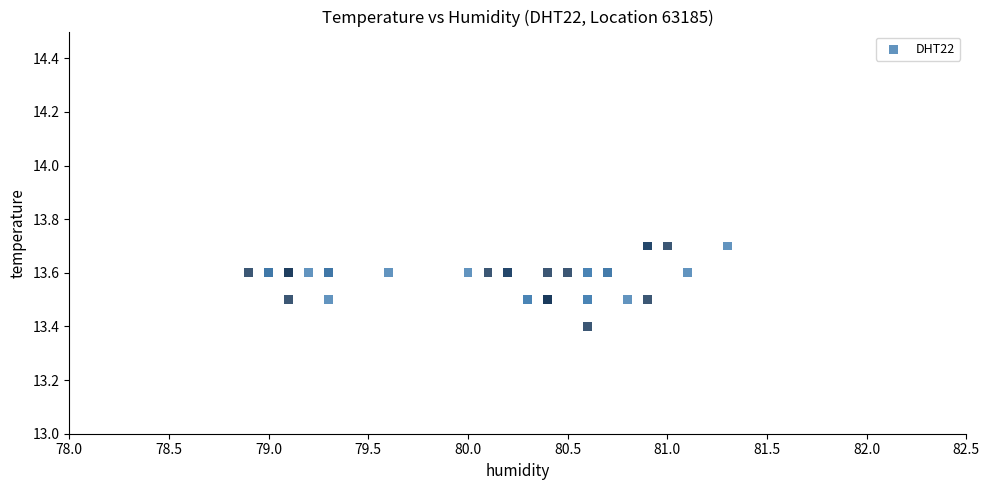

What Y value in the scatter plot is closest to 13?

13.4